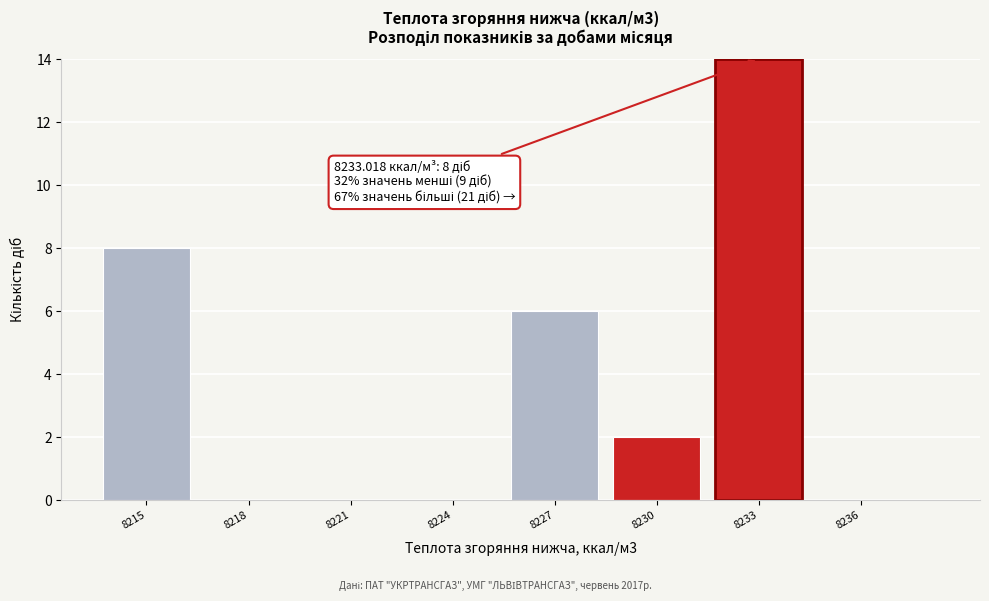

Reading left to right, what are all the values shown in this chart?

8215=8	8218=0	8221=0	8224=0	8227=6	8230=2	8233=14	8236=0